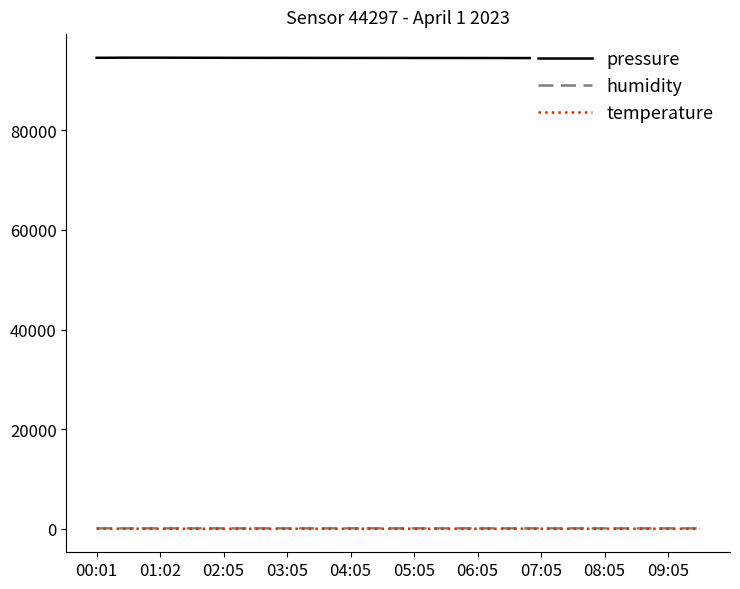

What is the value of the pressure point at the 16th from the left?

94490.0